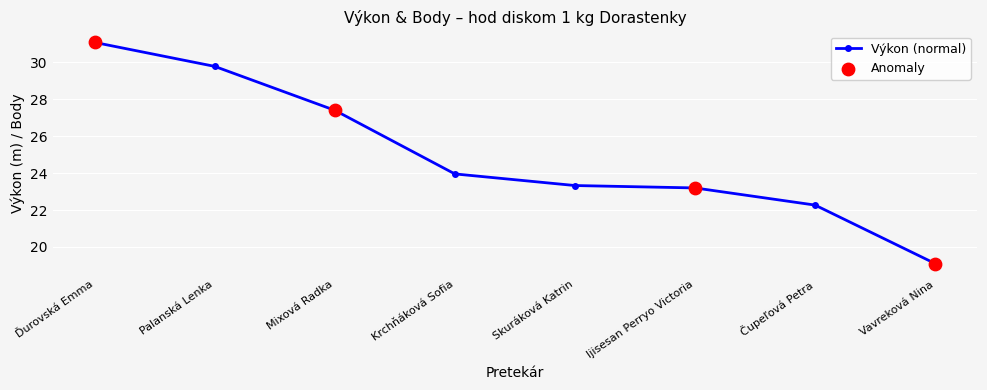

What is the change in value from Palanská Lenka to Skuráková Katrin?

-6.5